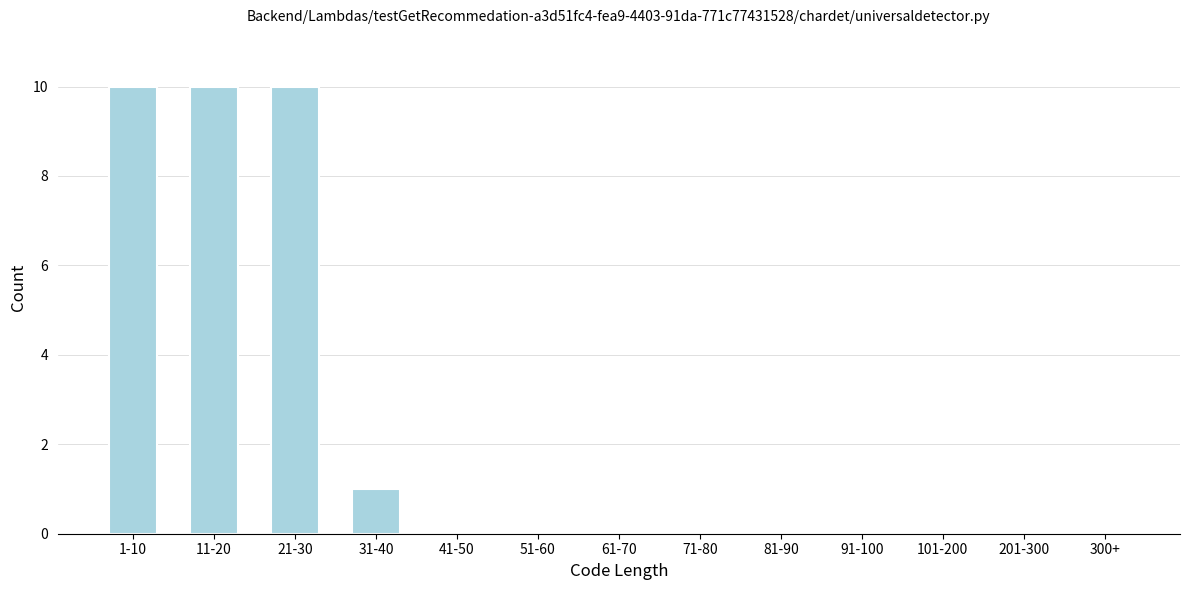

Reading left to right, what are all the values shown in this chart?

1-10=10	11-20=10	21-30=10	31-40=1	41-50=0	51-60=0	61-70=0	71-80=0	81-90=0	91-100=0	101-200=0	201-300=0	300+=0